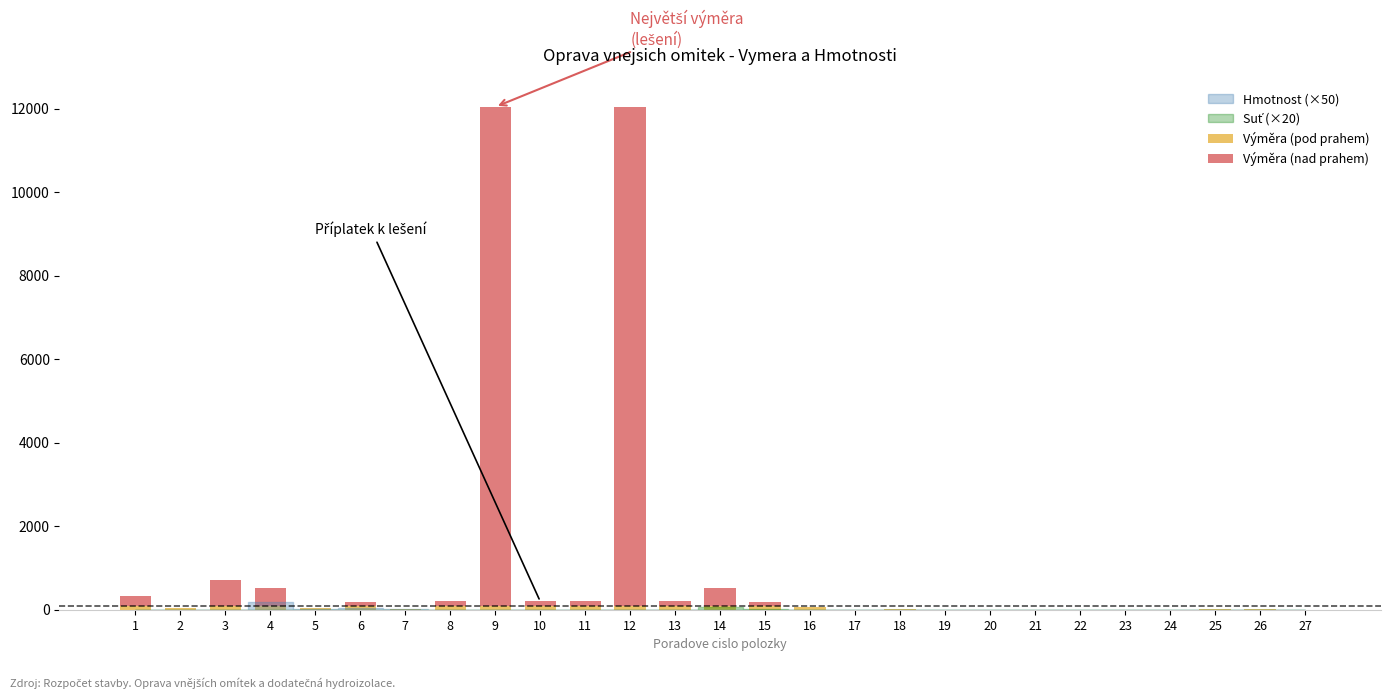

List the series in order of their overall mean, highest first.

Výměra (nad prahem), Výměra (pod prahem)